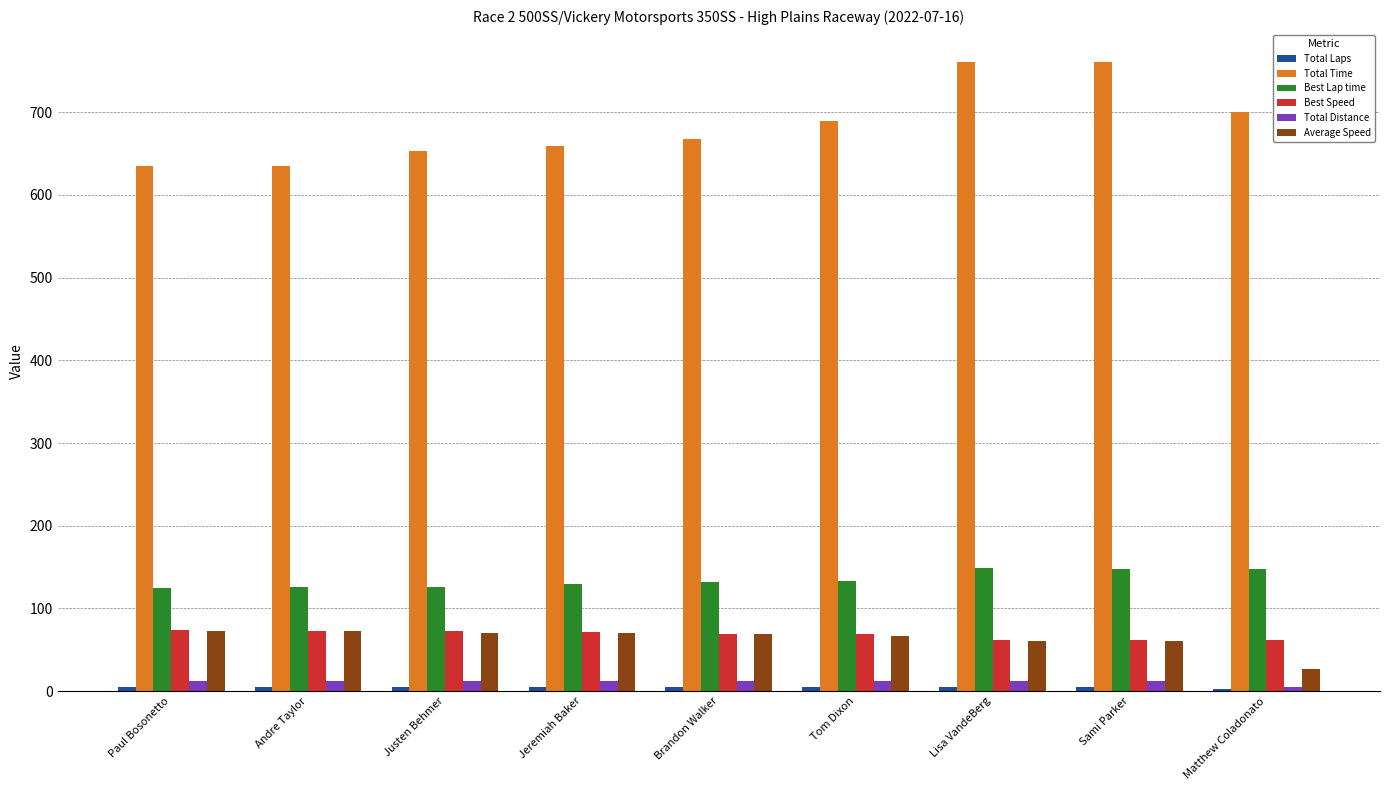

Which series has the largest total across all categories?

Total Time